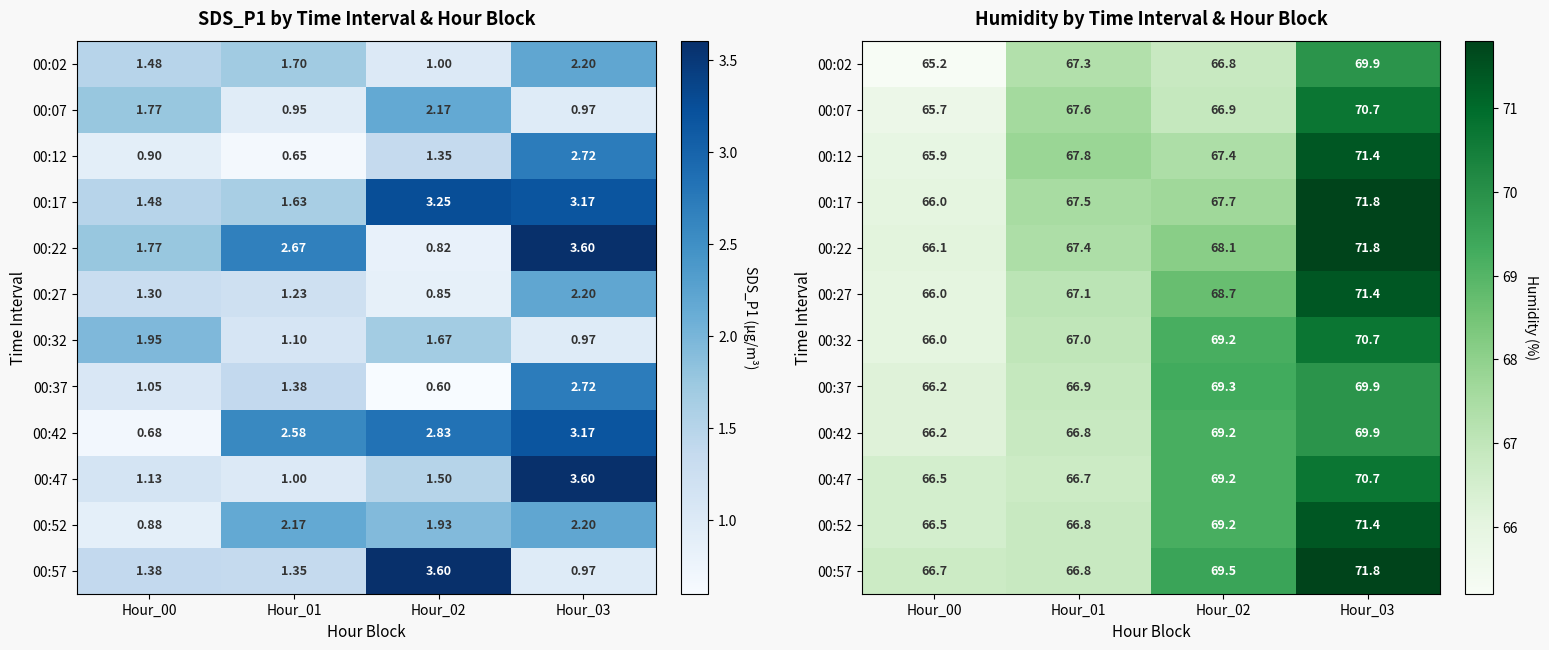

What is the difference between the highest and lowest values at Hour_02?

2.7